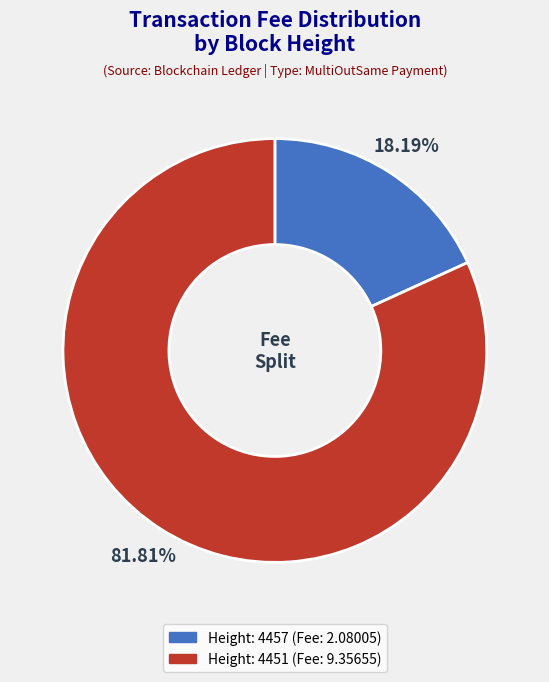

Is there a majority slice in this chart?

Yes